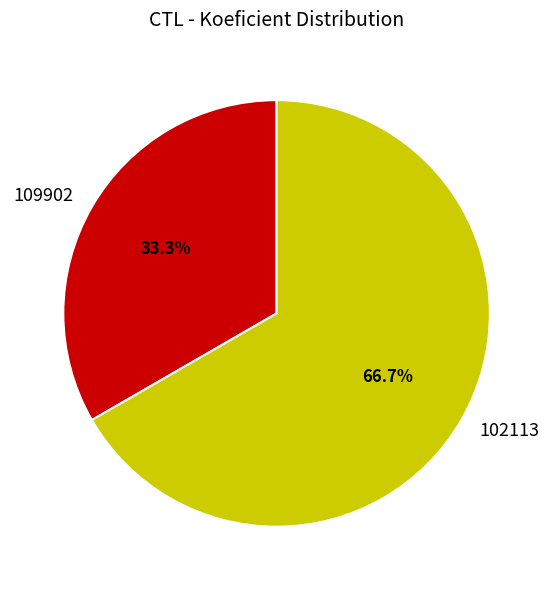

What is the total percentage of 102113 and 109902?

100.0%